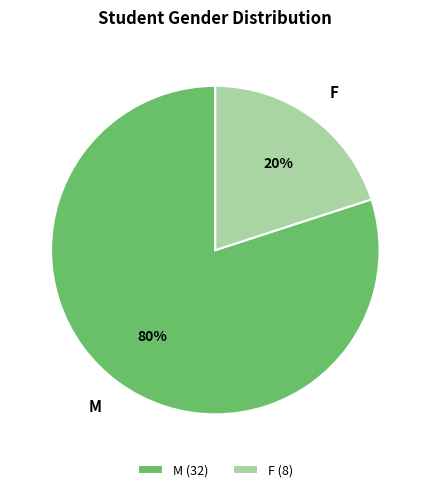

What is the ratio of the value at M to the value at F?

4.0